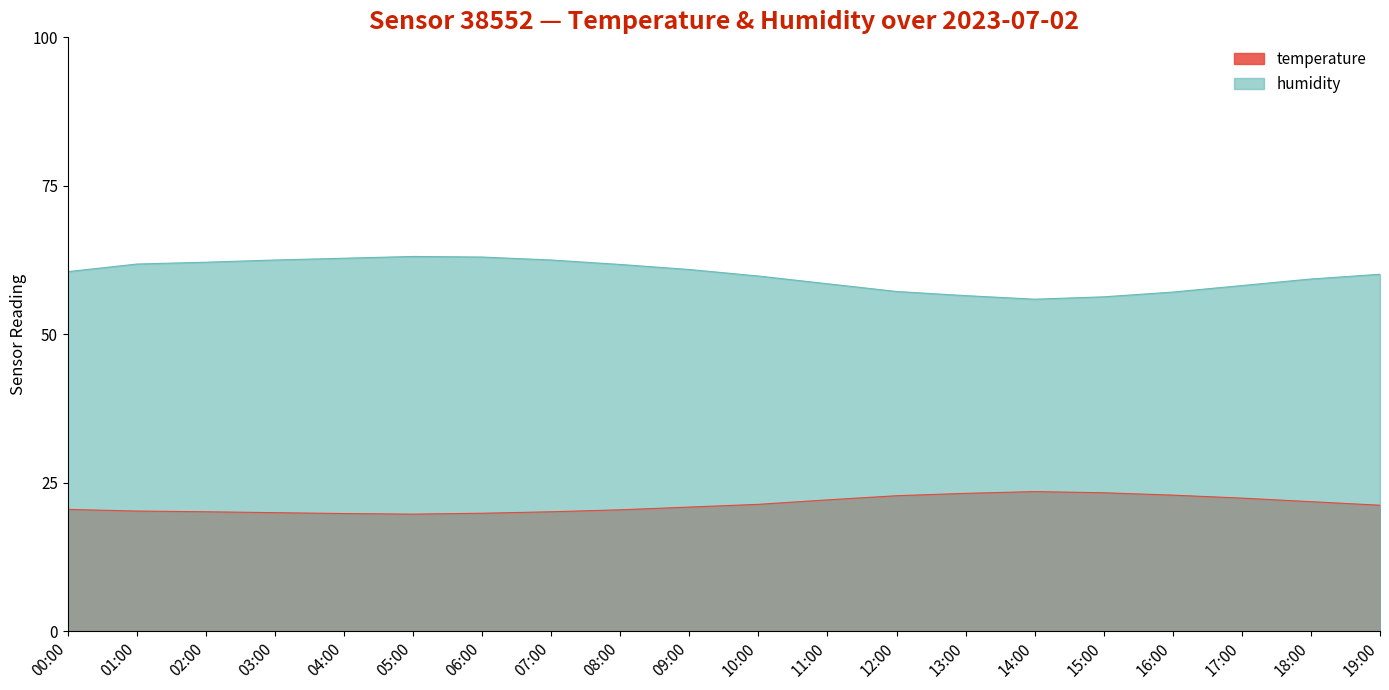

What are all the series names shown in the legend?

temperature, humidity